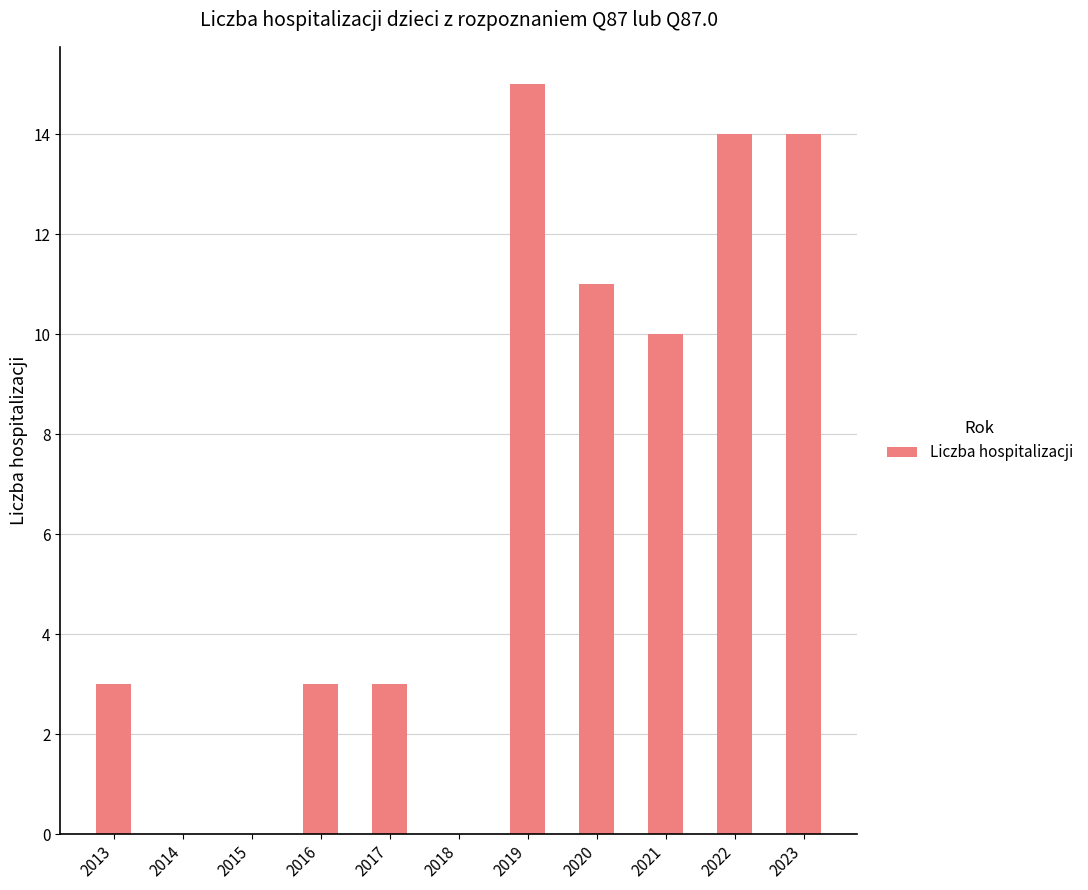

The value at 2018 is 9. True or false?

False